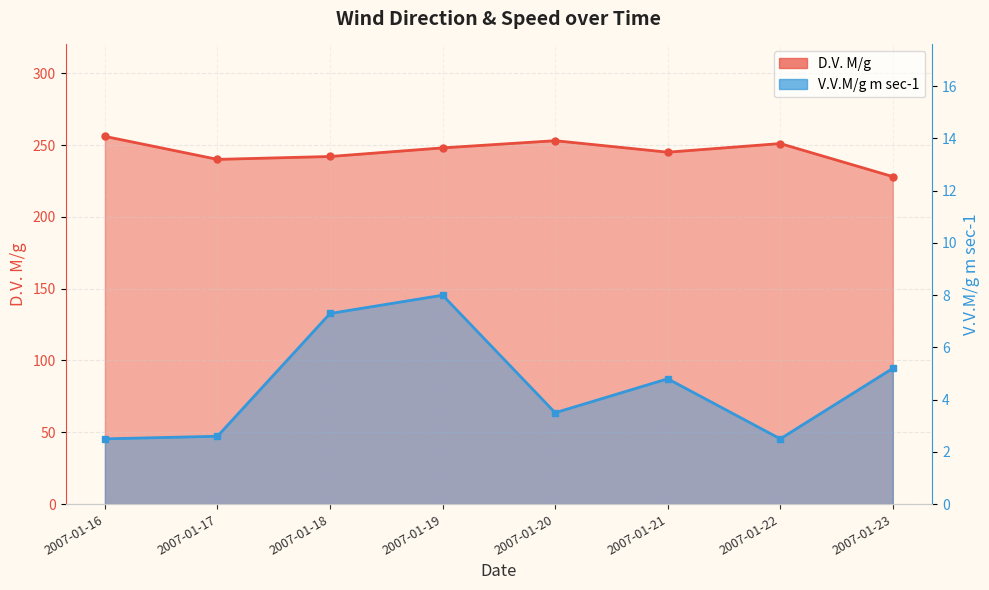

Rank the series by their average value, from highest to lowest.

D.V. M/g, V.V.M/g m sec-1